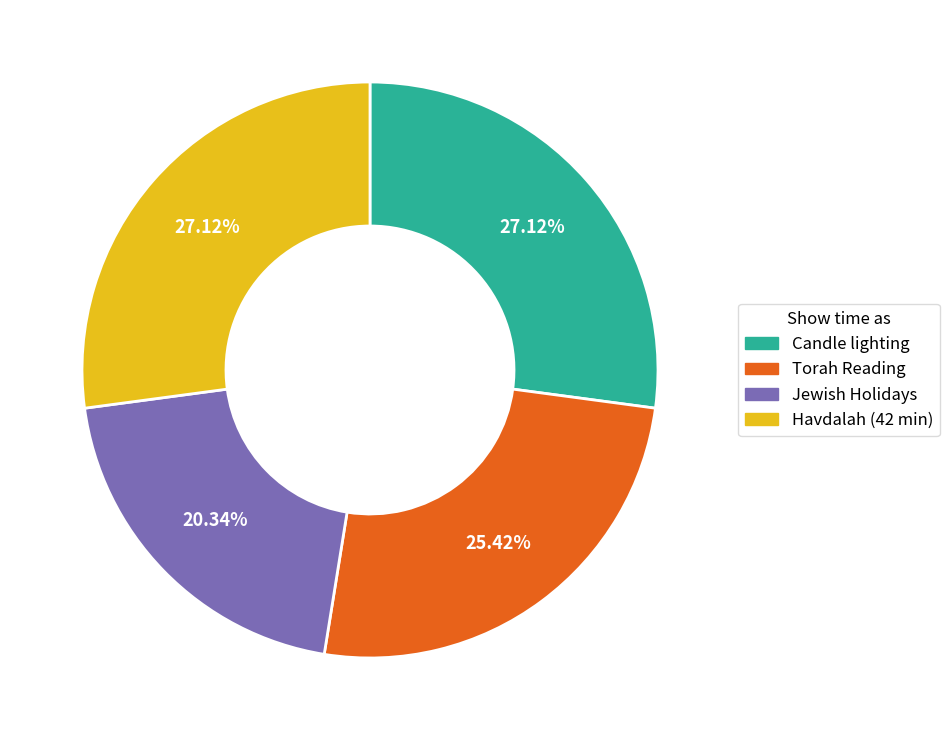

Which has a higher value, Torah Reading or Candle lighting?

Candle lighting